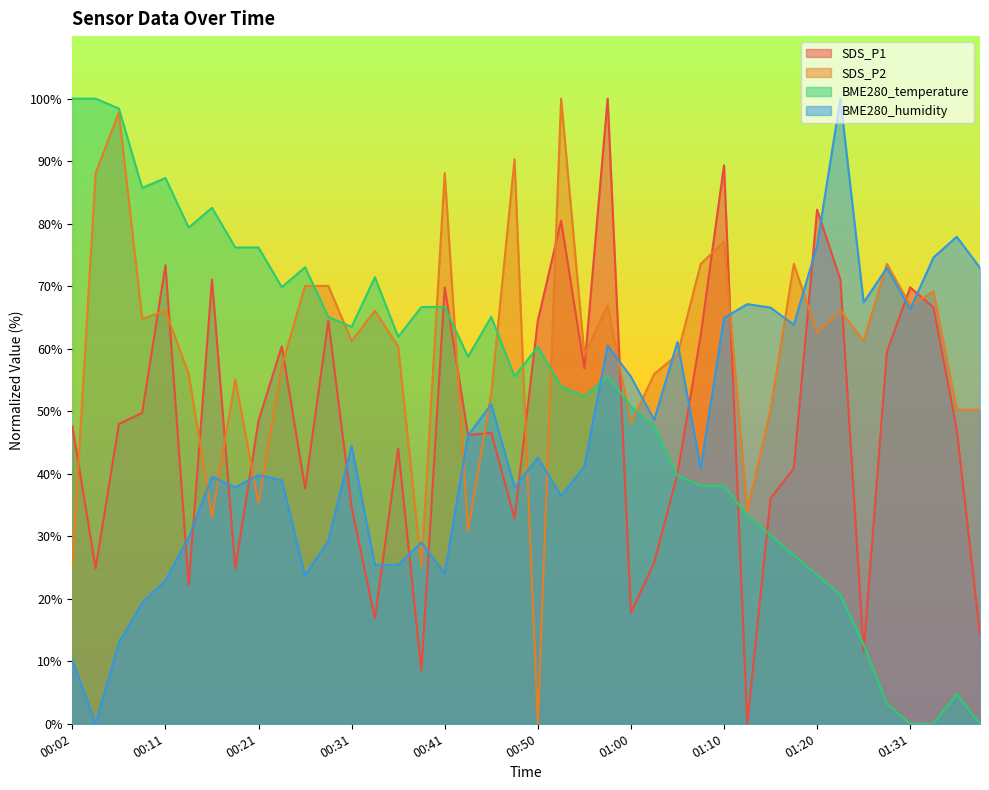

What is the label of the 20th point from the left?

00:48